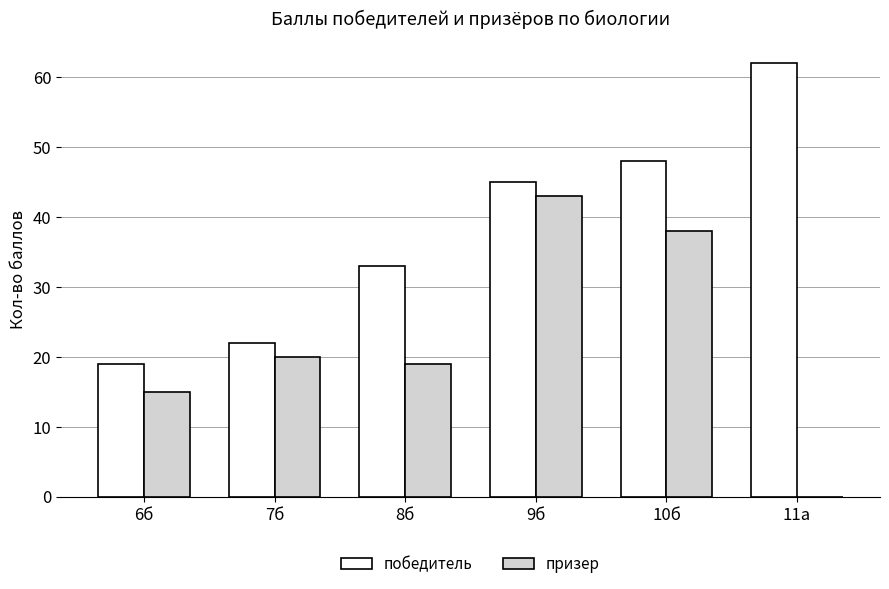

What are all the series names shown in the legend?

победитель, призер